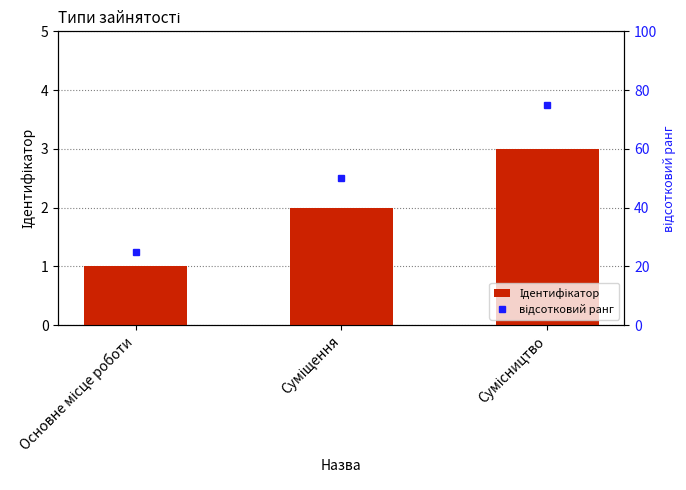

Reading right to left, transcribe all the data shown in this chart.

Ідентифікатор: 3	2	1
відсотковий ранг: 75	50	25